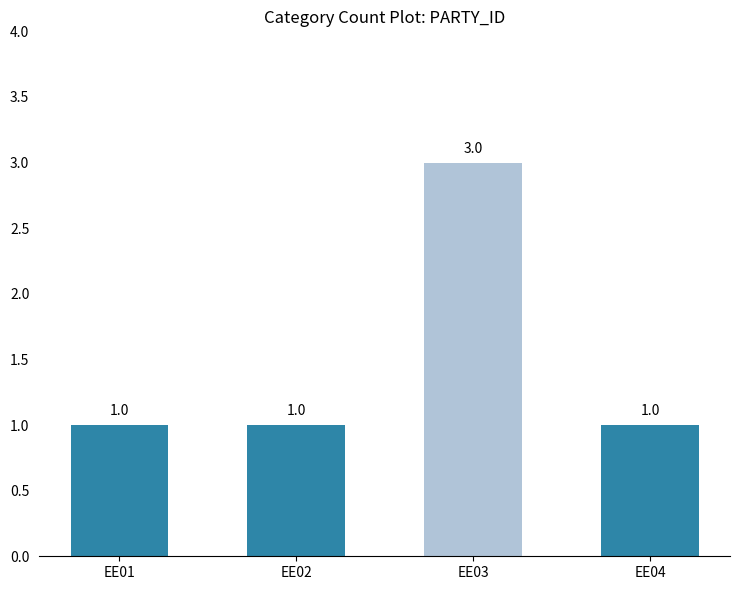

What is the value of the 4th bar from the left?

1